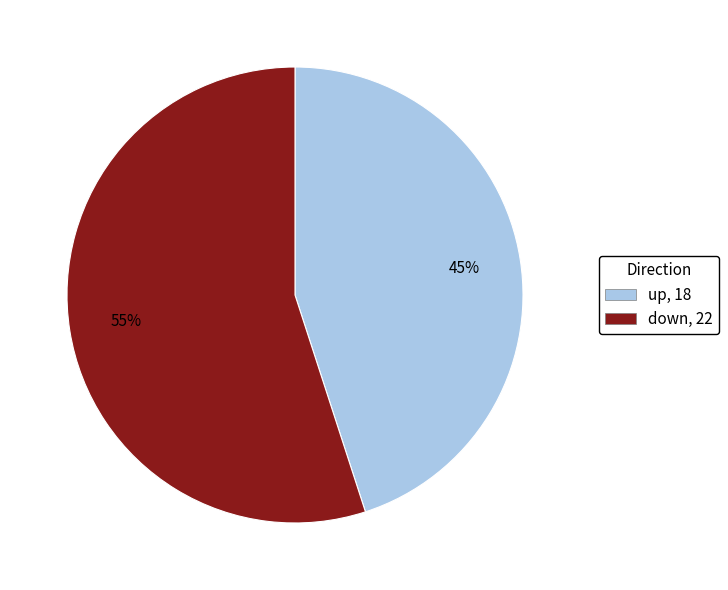

To the nearest percent, what percentage of the pie is up?

45%